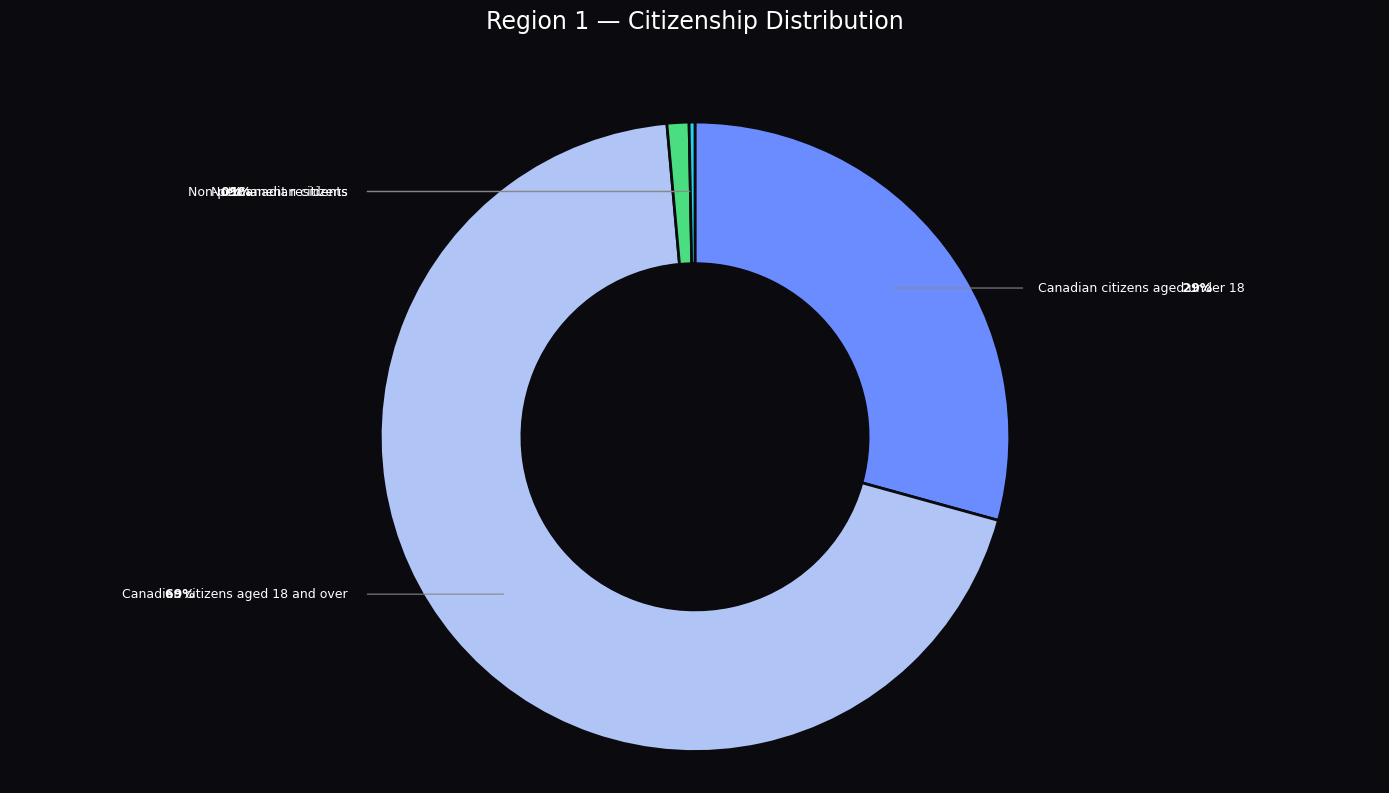

Combined, what portion of the pie is Non-permanent residents and Canadian citizens aged under 18?

29.6%